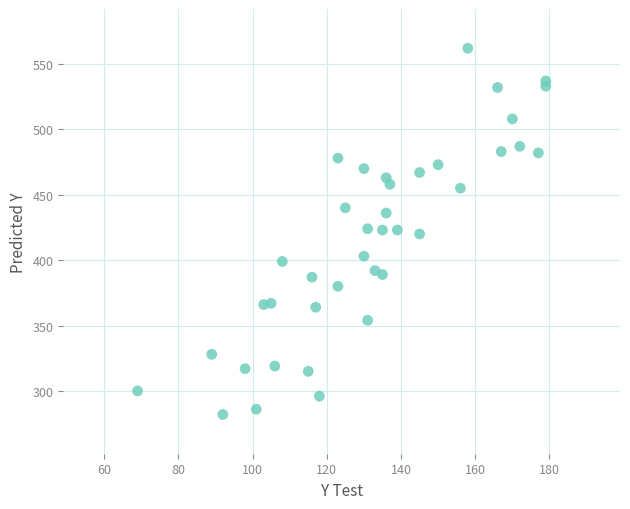

What is the range of X values (max minus min)?

110